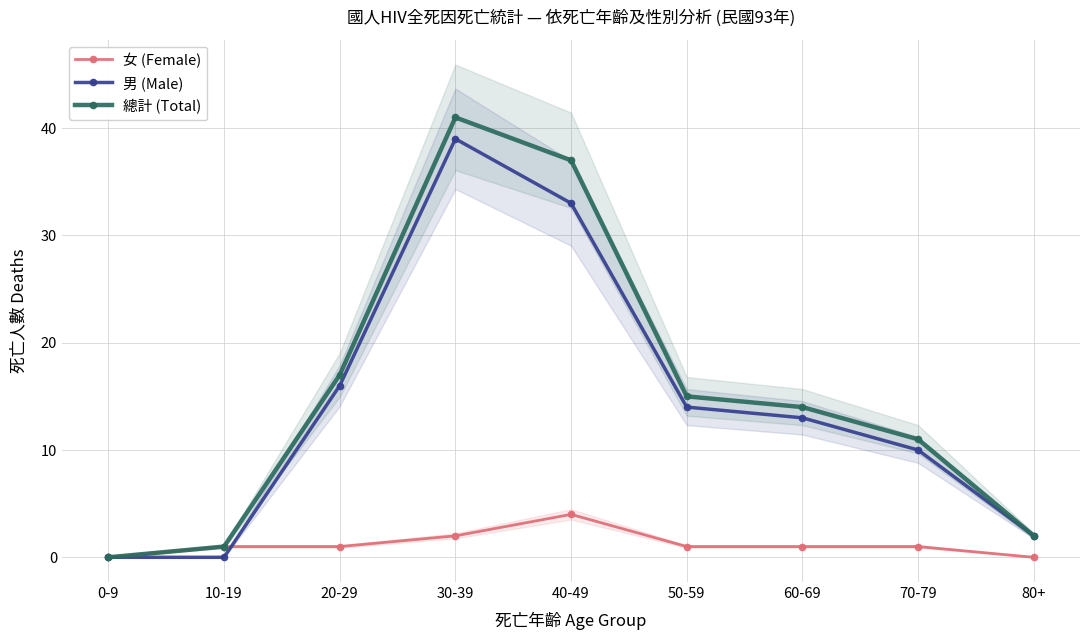

Rank the categories by 男 (Male) value from lowest to highest.

0-9, 10-19, 80+, 70-79, 60-69, 50-59, 20-29, 40-49, 30-39